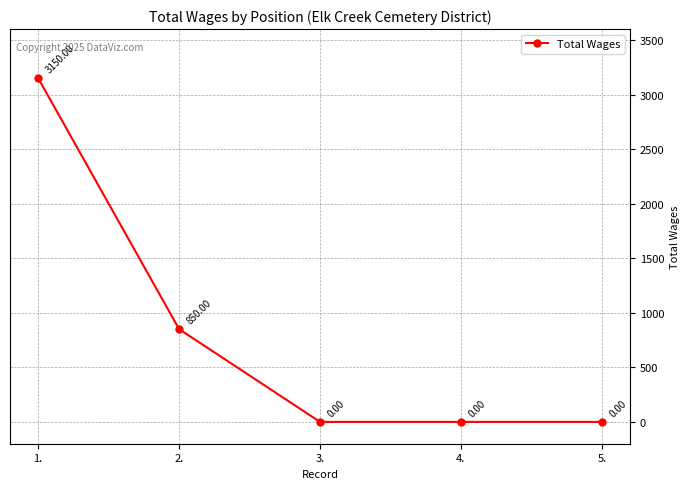

True or false: the data has more than 2 interior local peaks.

False